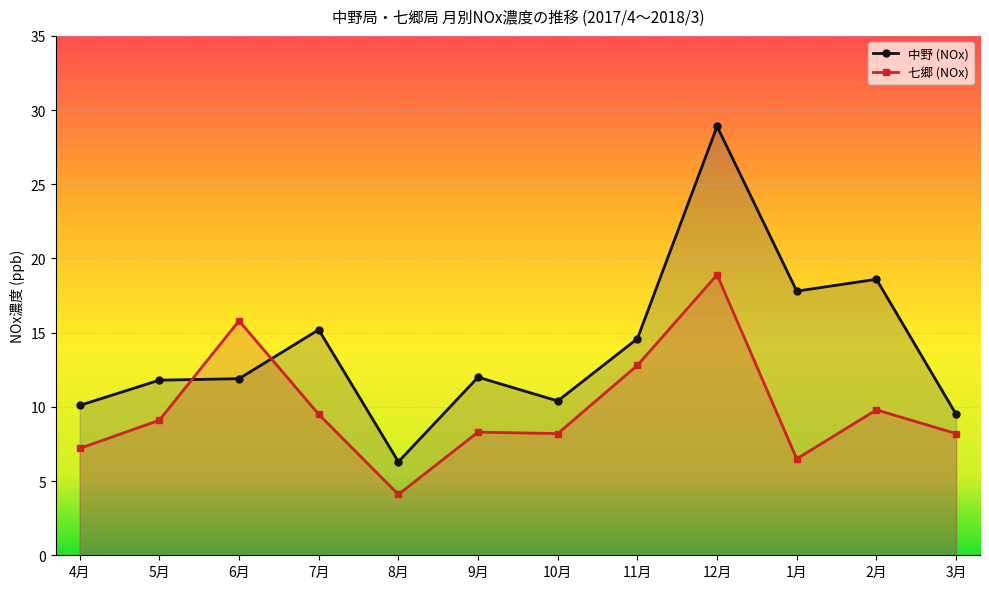

What is the average value of the 七郷 (NOx) series?

9.9